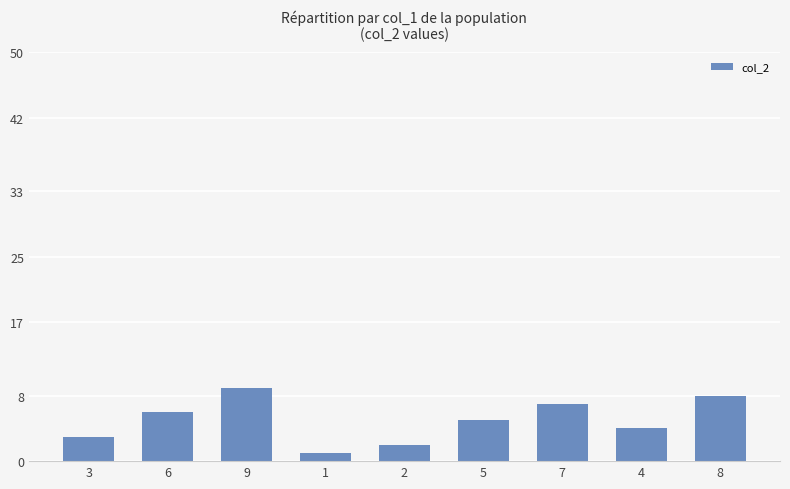

The value at 5 is 3. True or false?

False